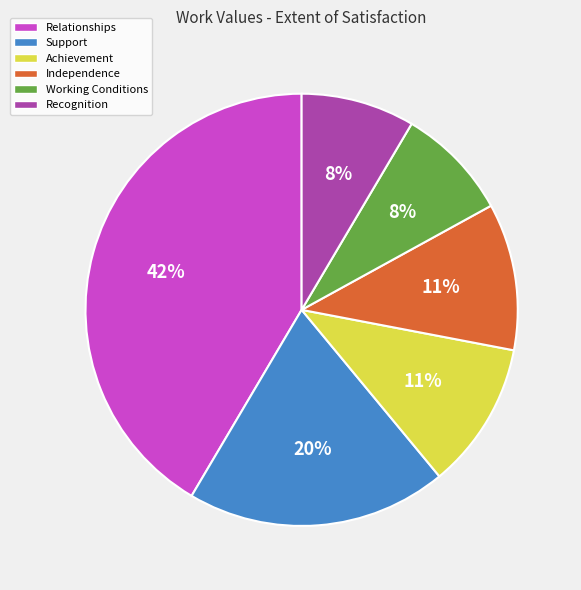

How many slices are in this pie chart?

6